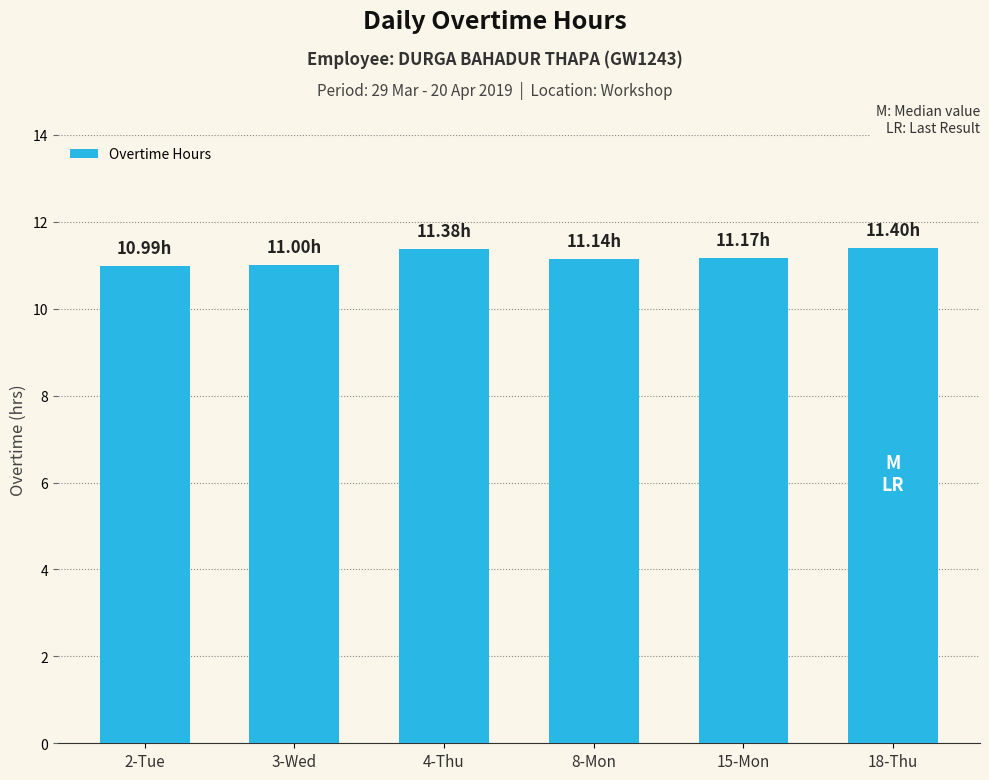

Read the value at 2-Tue.

11.0